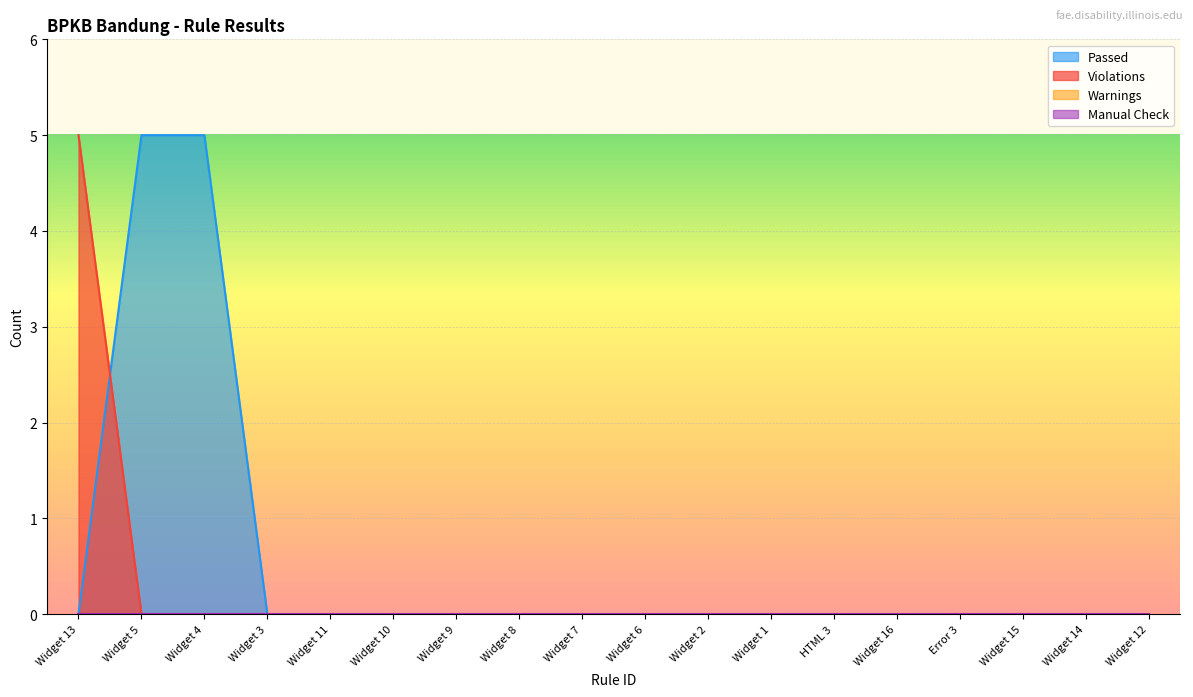

At which label does Violations reach its peak?

Widget 13